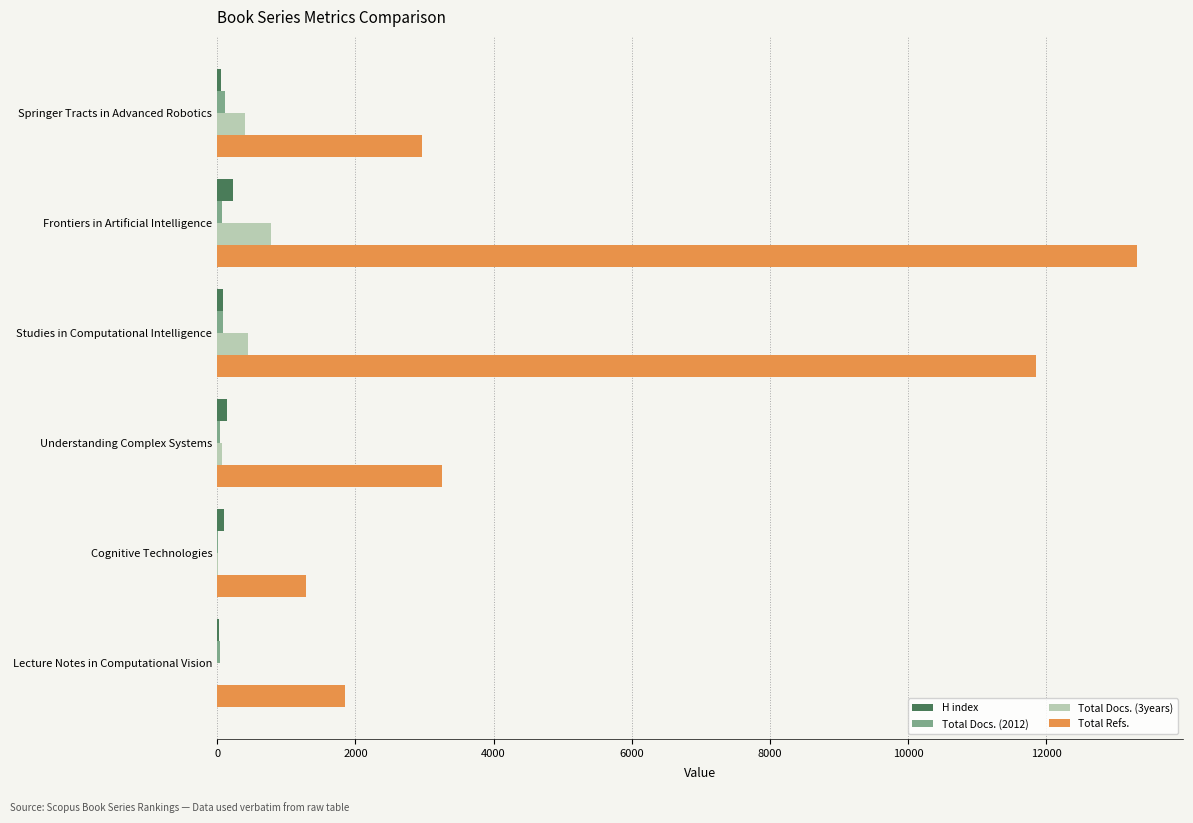

What is the sum of all Total Refs. values?

34514